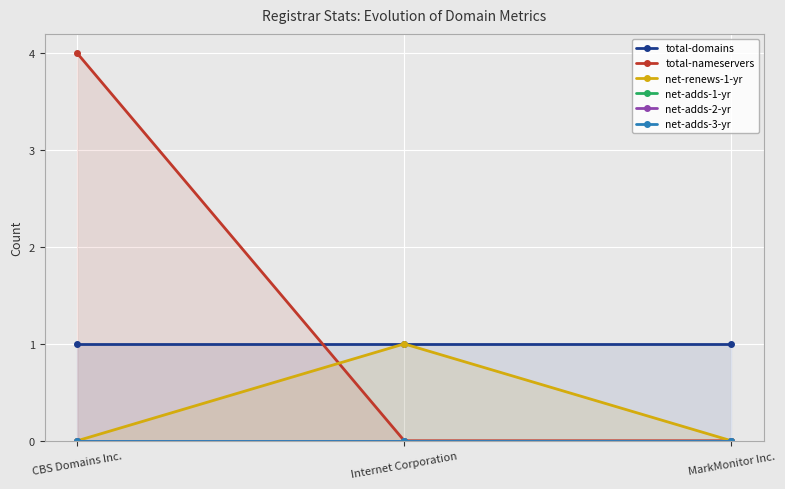

Count the number of data series in this chart.

6